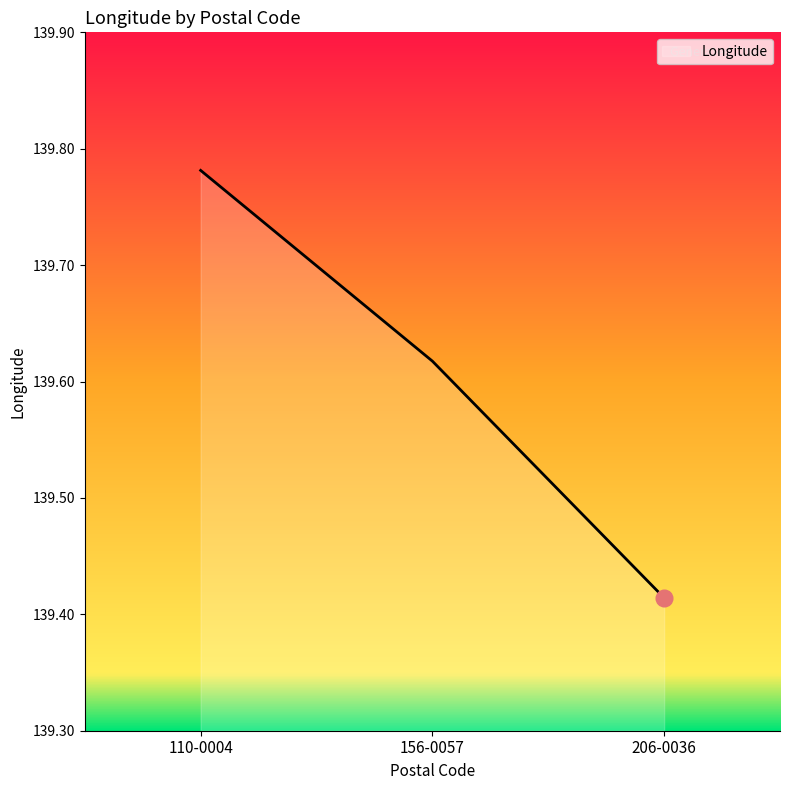

Which category has the highest value across all series?

110-0004